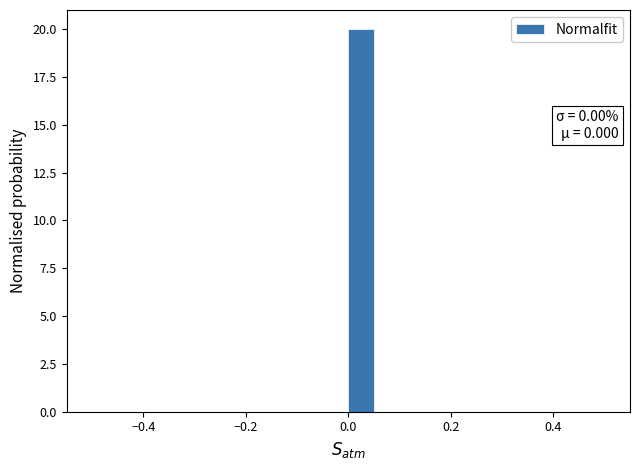

Around what value on the x-axis is the tallest bar? Give the approximate position of its centre, as read against the axis.

0.02